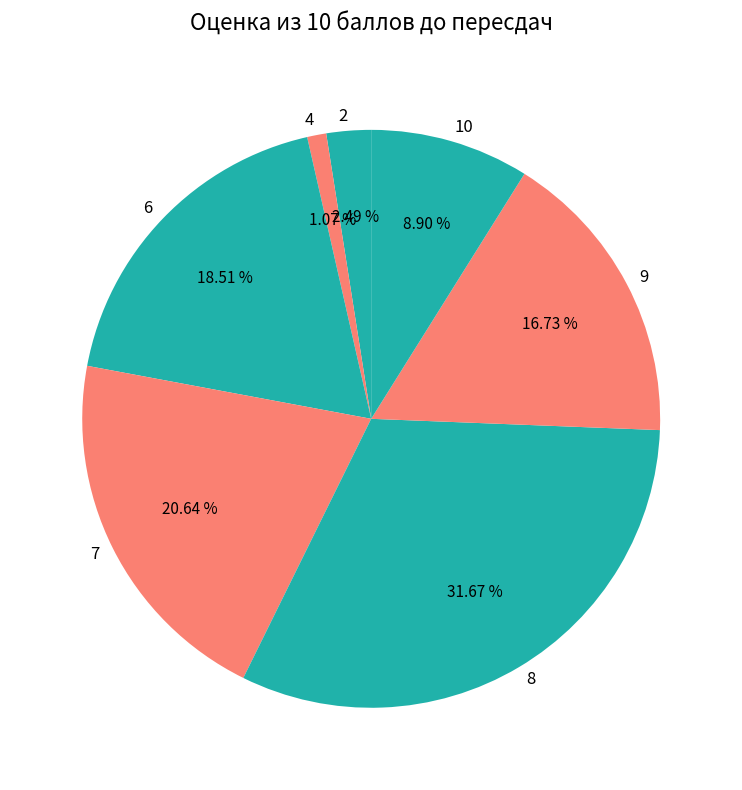

The 10 slice represents 9% of the pie. True or false?

True